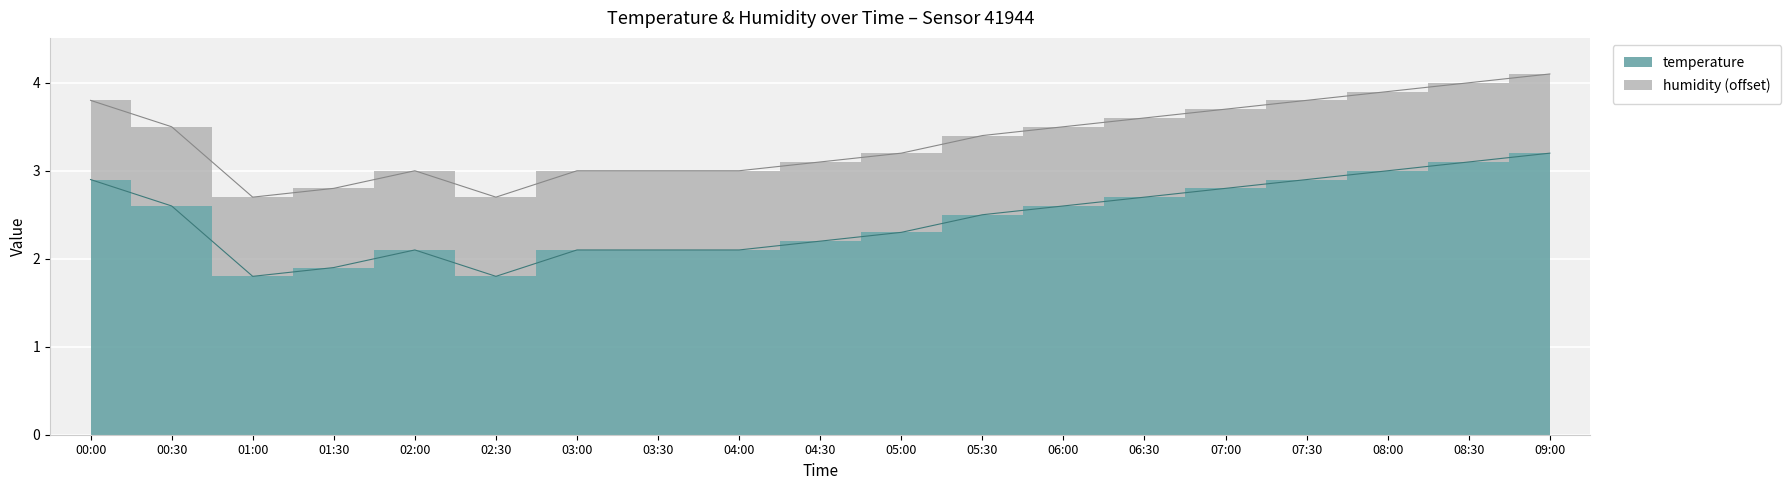

What is the smallest value displayed?

1.8